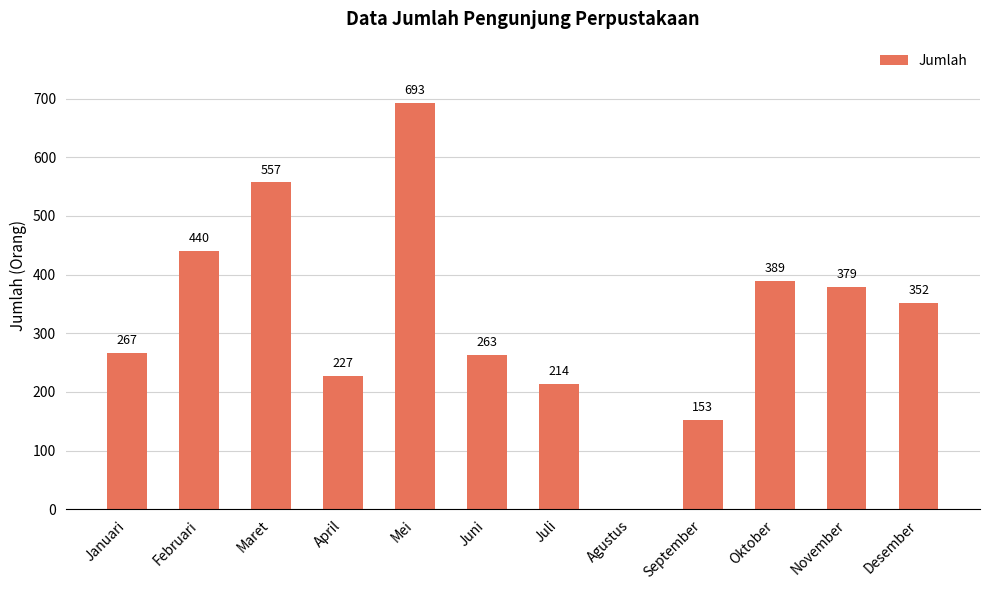

Are the bars grouped side by side (vs. stacked)?

No